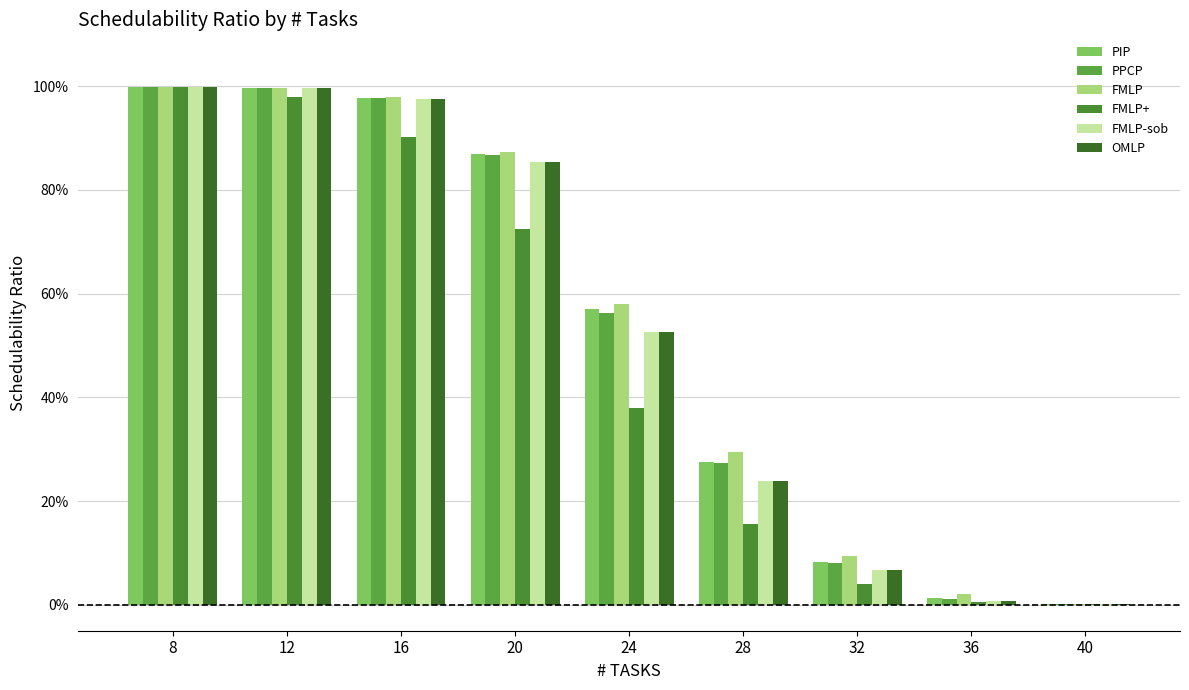

List the series in order of their peak value, lowest first.

PIP, PPCP, FMLP, FMLP+, FMLP-sob, OMLP